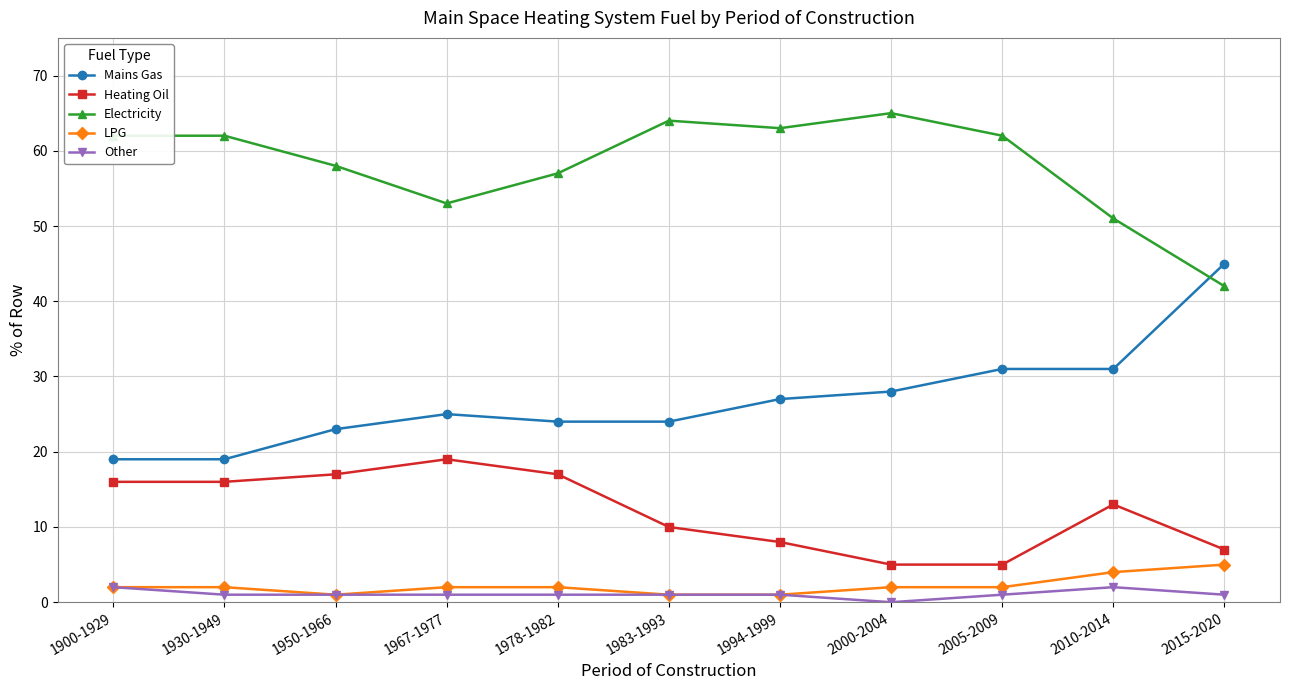

True or false: Heating Oil and Mains Gas intersect in this chart.

False